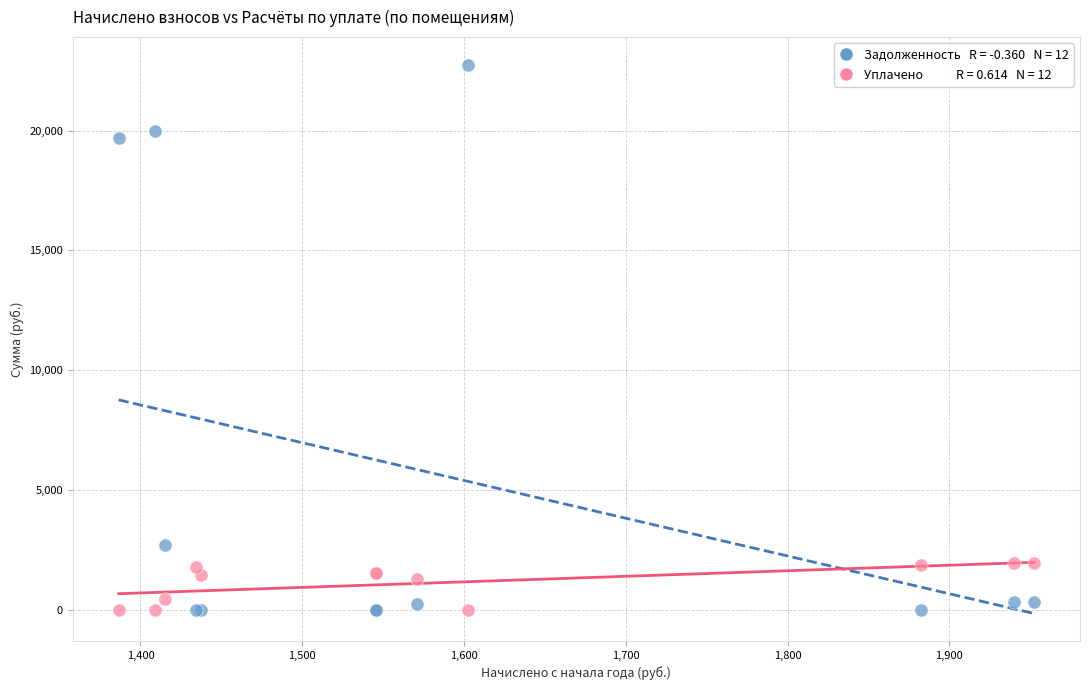

Across all series, what Y value is closest to 11378?

19687.0